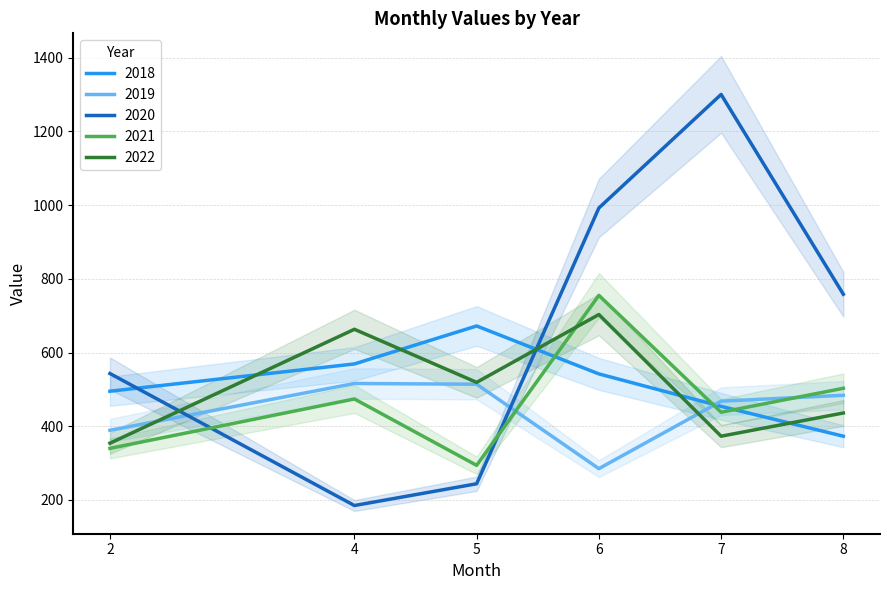

What is the value of the 2022 point at the 4th from the left?

703